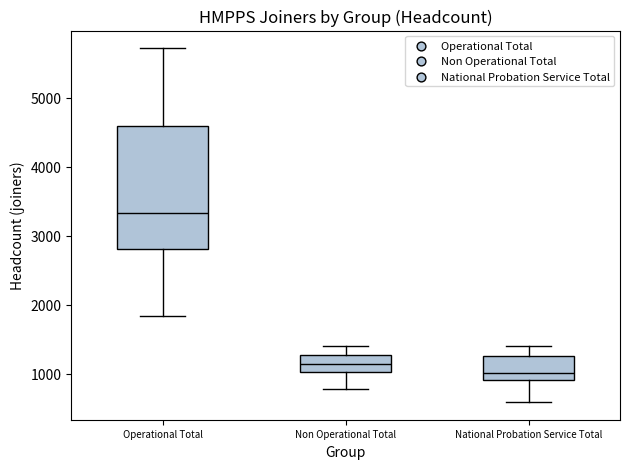

Reading left to right, transcribe this box plot: for each box, give where its median line is, the range the box spans, and where its two whiskers end, as read against the y-axis. The values are not printed on the chart, so give them approximately, as read against the axis.

Operational Total: median 3300, box 2800 to 4600, whiskers 1800 to 5700
Non Operational Total: median 1100, box 1000 to 1300, whiskers 800 to 1400
National Probation Service Total: median 1000, box 900 to 1300, whiskers 600 to 1400